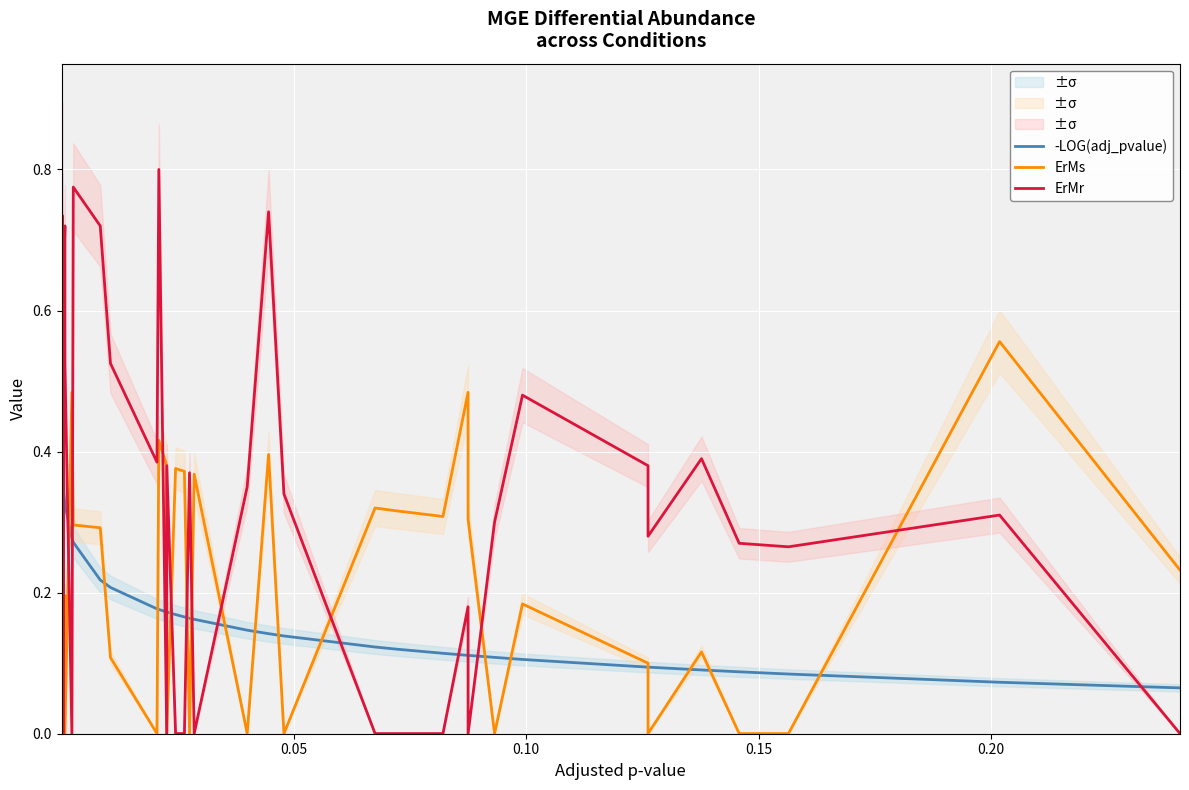

How many -LOG(adj_pvalue) values are between 0 and 1?

40